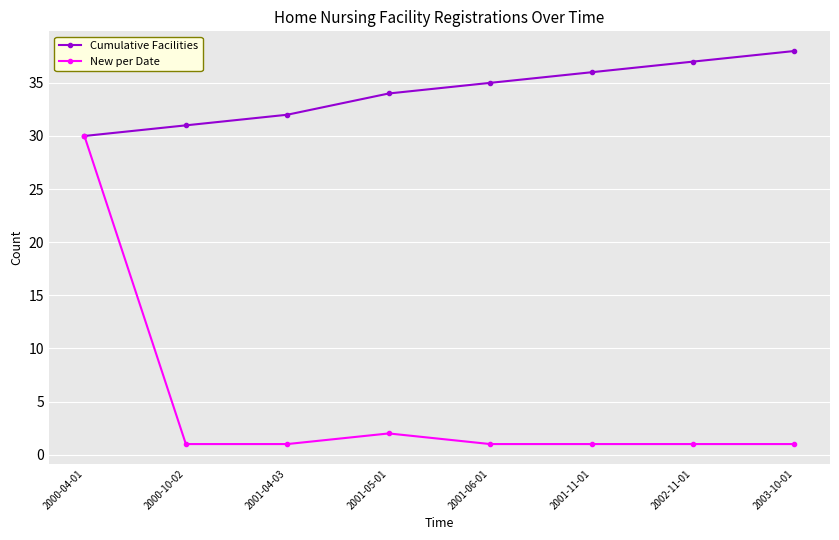

What position from the right is 2000-04-01?

8